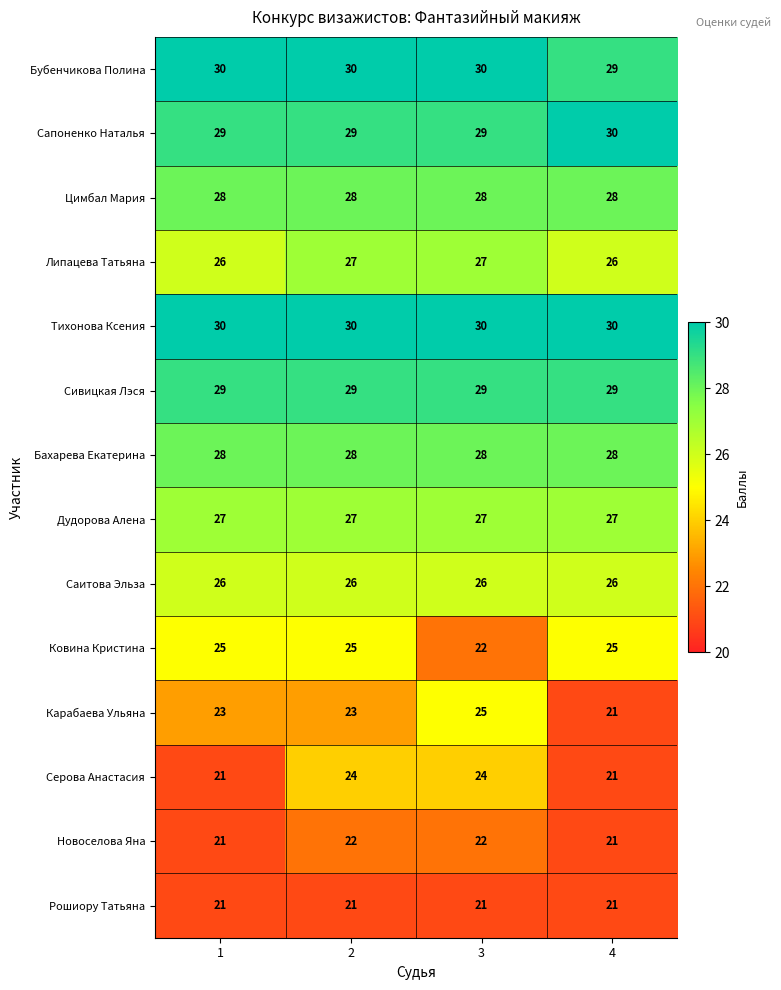

What value does the Карабаева Ульяна series have at 1?

23